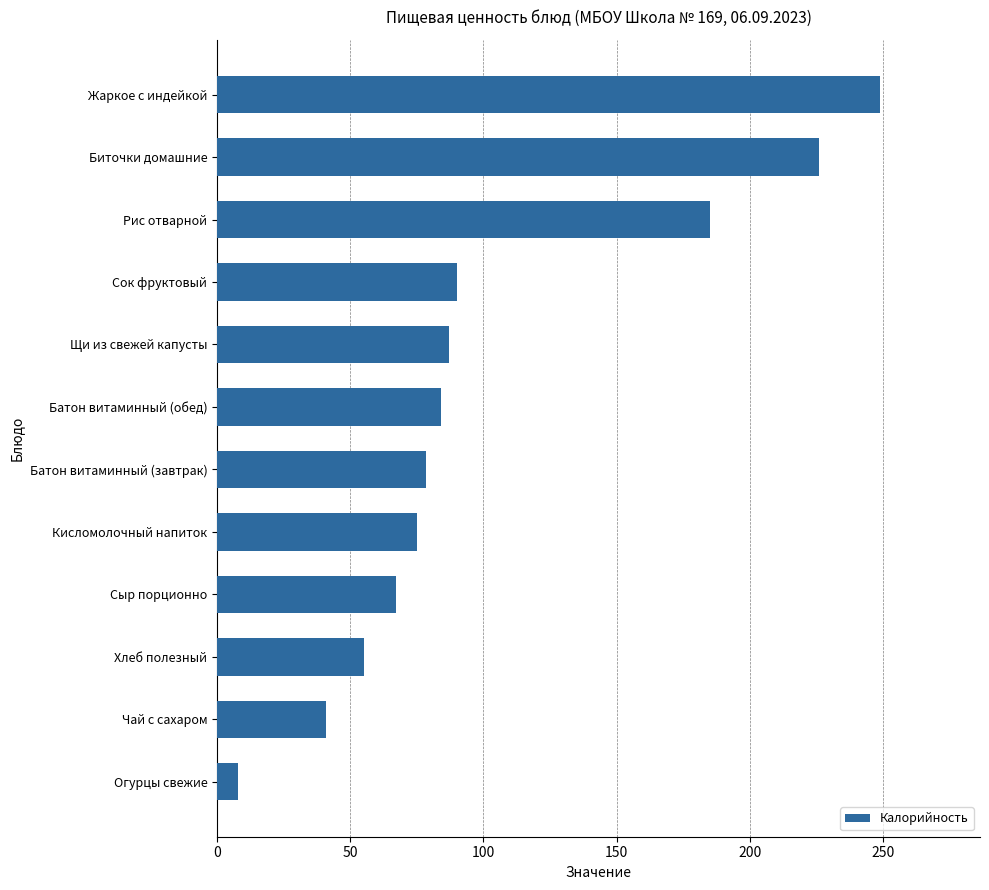

Does the chart contain any negative values?

No